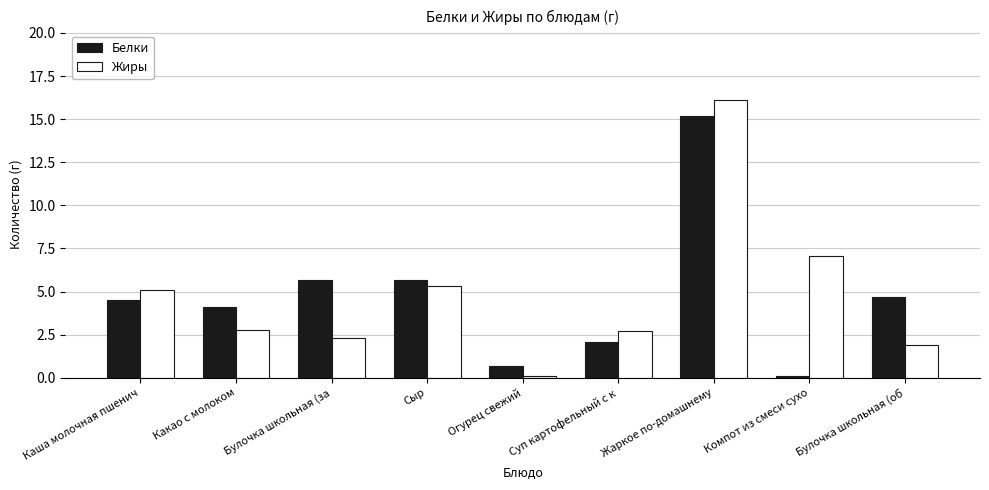

Which category has the highest value in the Белки series?

Жаркое по-домашнему